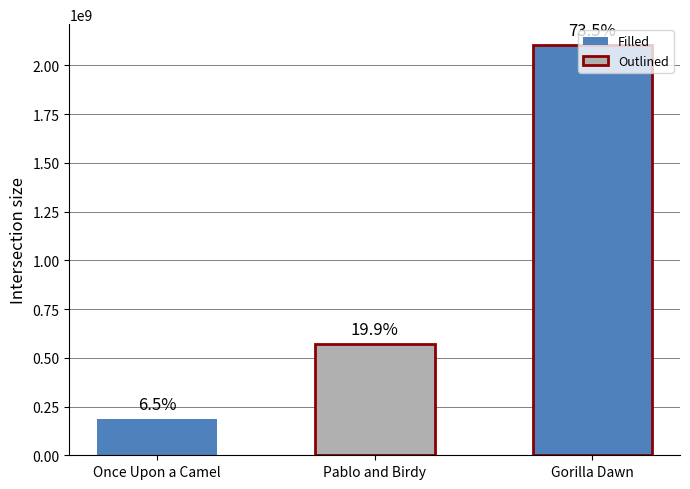

Does the chart contain any negative values?

No